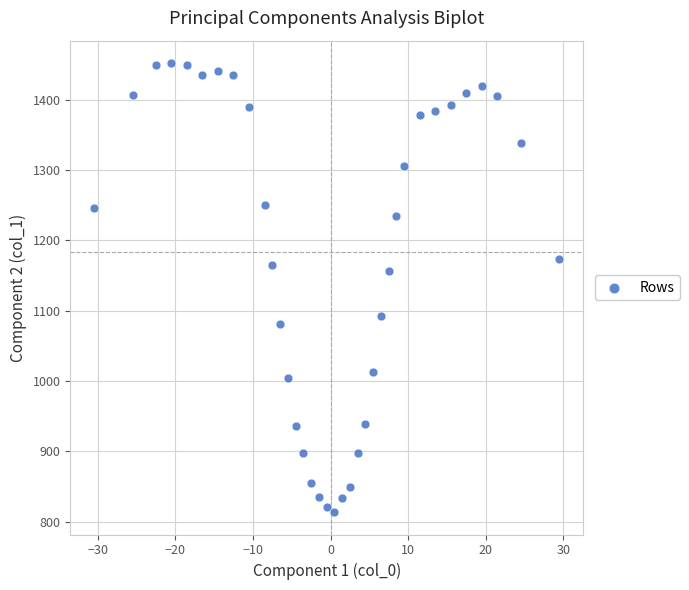

What Y value in the scatter plot is closest to 1132?

1157.1